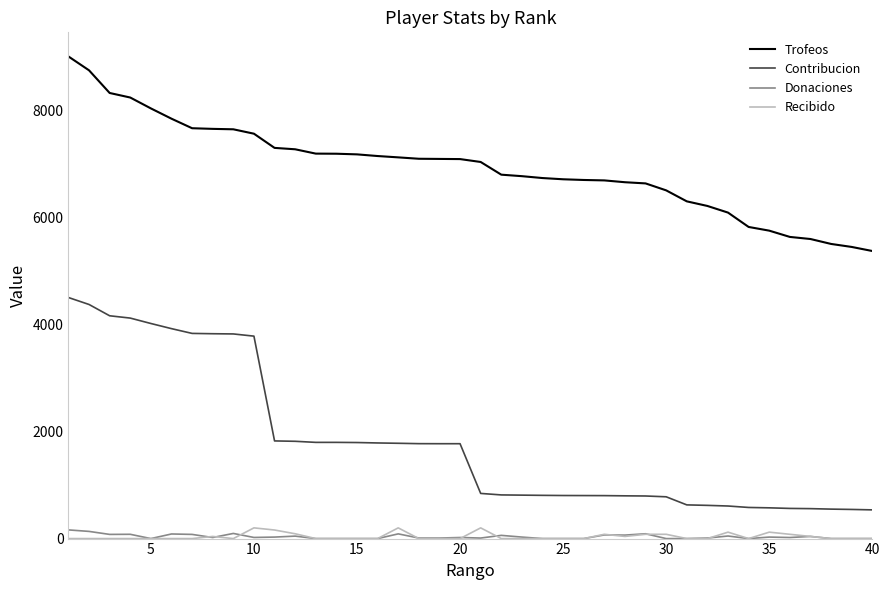

Which series has the widest spread of values?

Contribucion